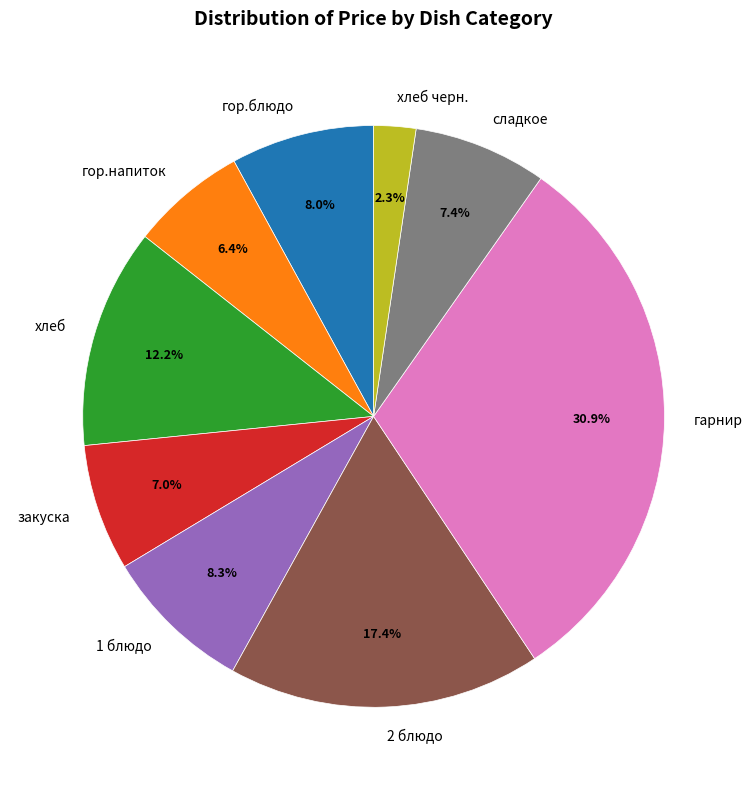

Is закуска the majority of the pie?

No